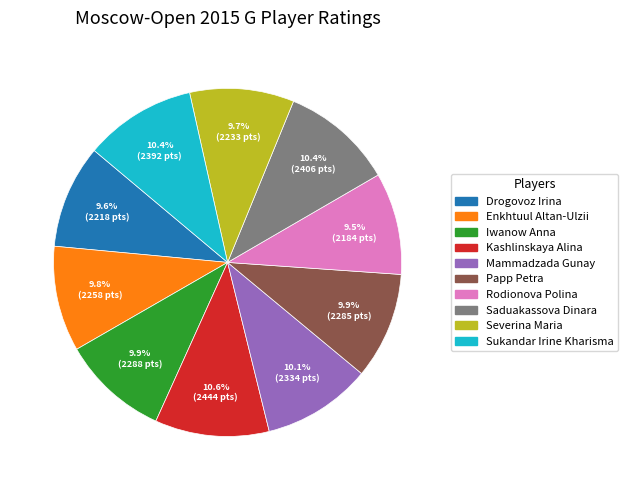

The Papp Petra slice represents 10% of the pie. True or false?

True